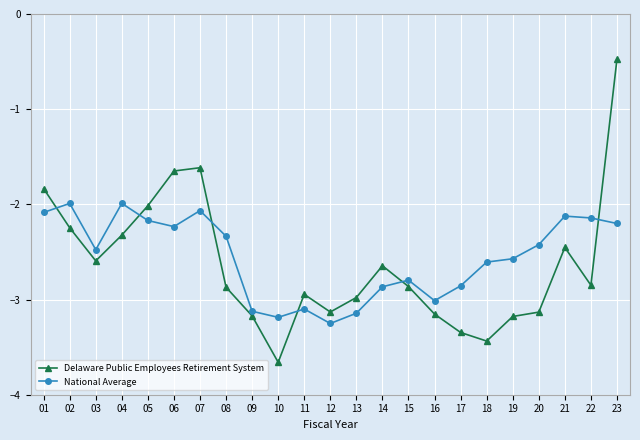

Which category has the lowest value in the Delaware Public Employees Retirement System series?

10